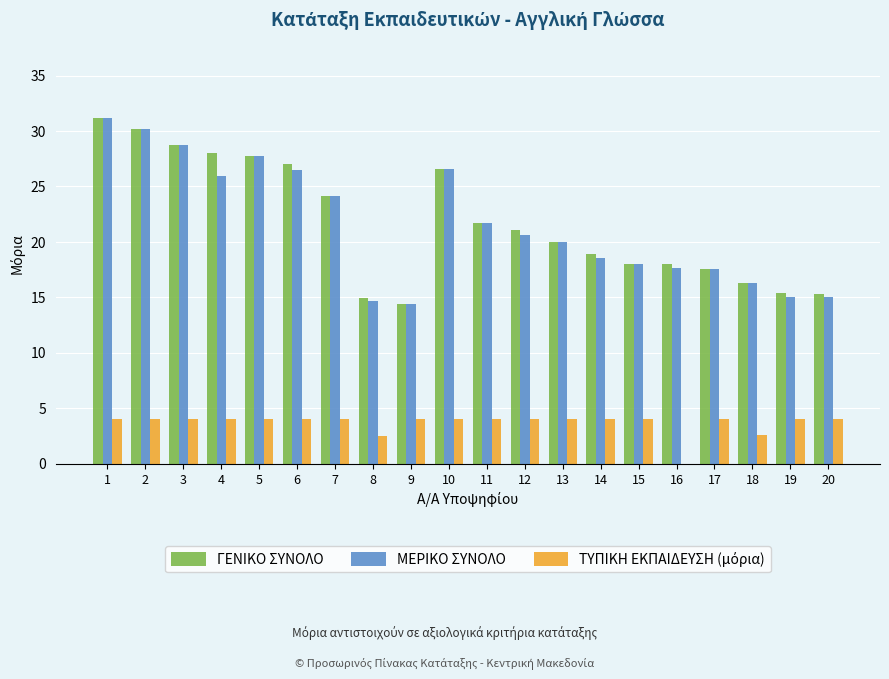

What is the maximum value shown in the chart?

31.1